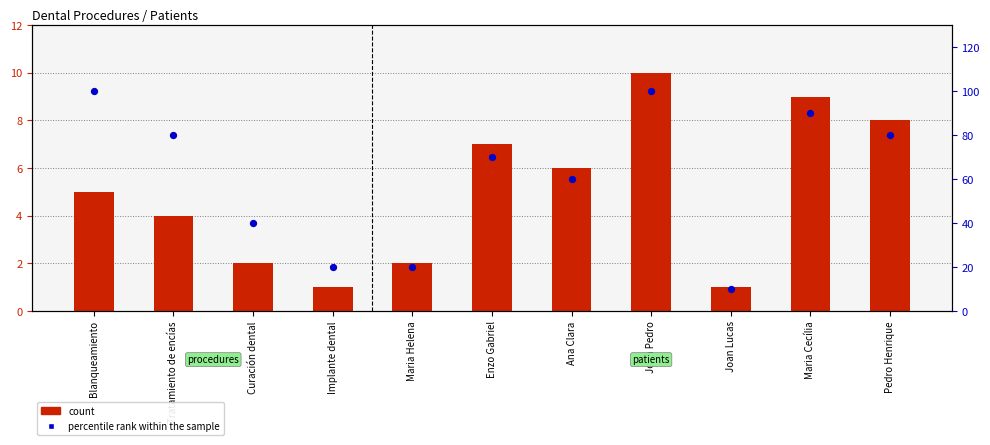

Which series has the largest total across all categories?

percentile rank within the sample